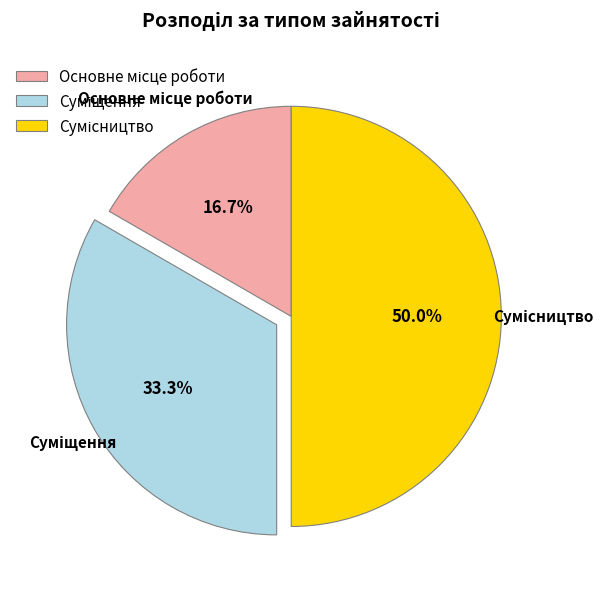

To the nearest percent, what is the combined percentage of Сумісництво and Основне місце роботи?

67%